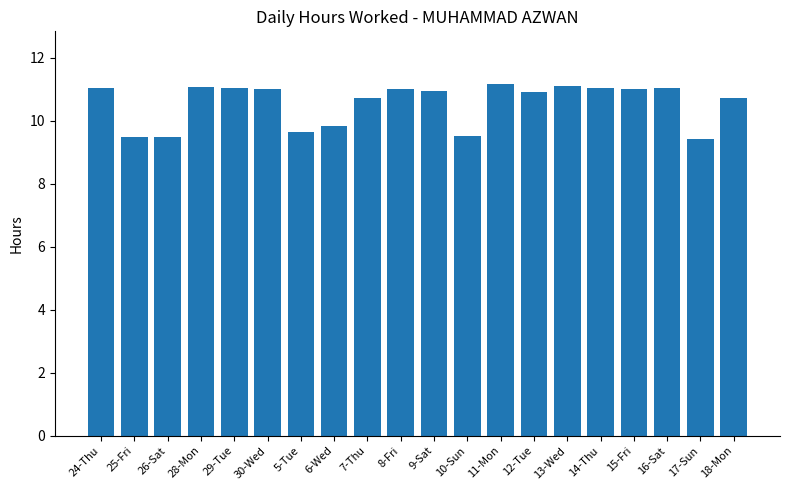

What is the maximum value shown in the chart?

11.2